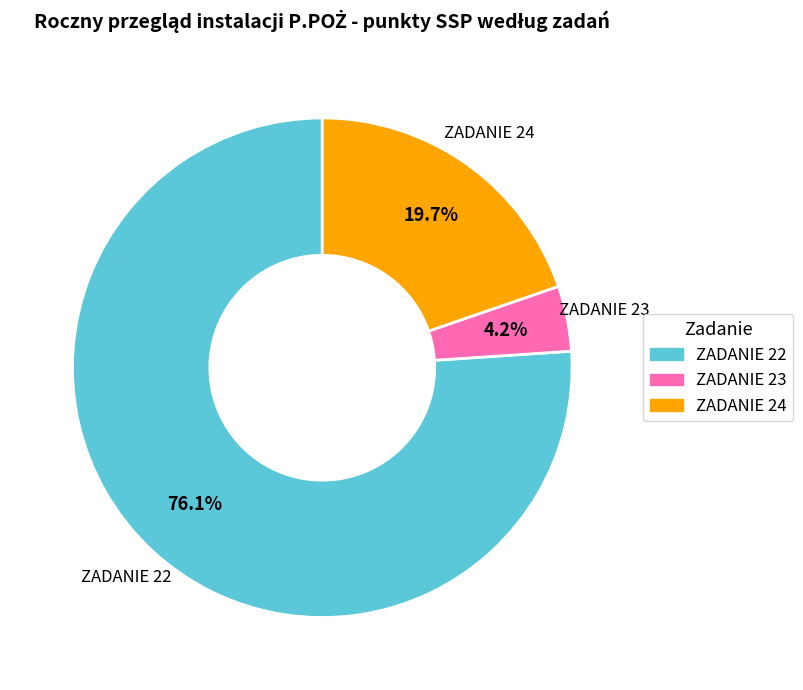

Between ZADANIE 22 and ZADANIE 24, which is larger?

ZADANIE 22